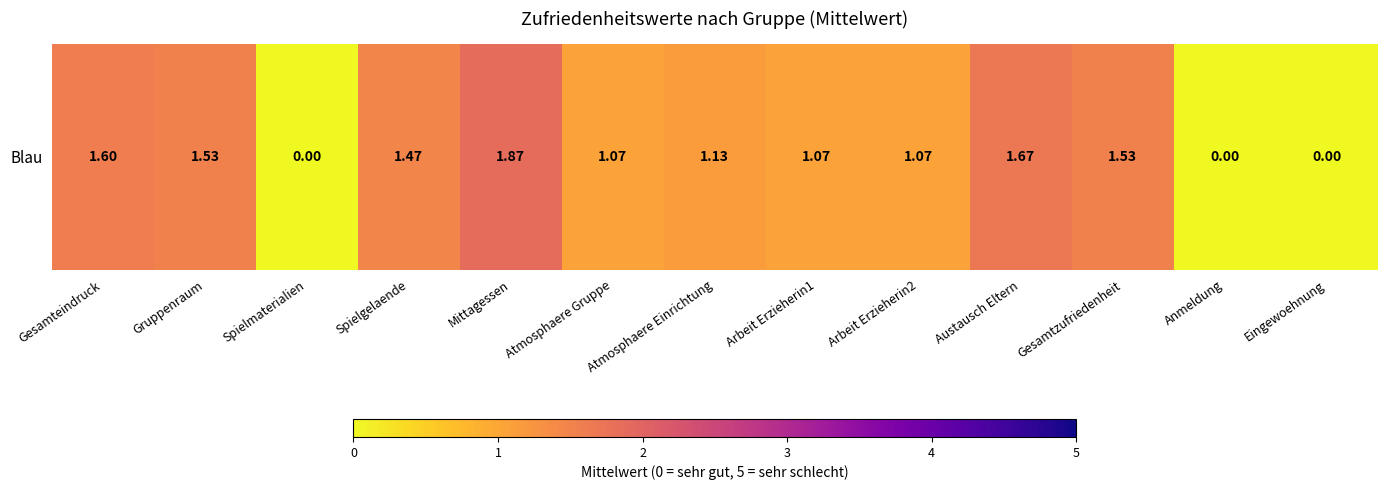

Reading left to right, transcribe all the data shown in this chart.

Gesamteindruck=1.6	Gruppenraum=1.5	Spielmaterialien=0.0	Spielgelaende=1.5	Mittagessen=1.9	Atmosphaere Gruppe=1.1	Atmosphaere Einrichtung=1.1	Arbeit Erzieherin1=1.1	Arbeit Erzieherin2=1.1	Austausch Eltern=1.7	Gesamtzufriedenheit=1.5	Anmeldung=0.0	Eingewoehnung=0.0